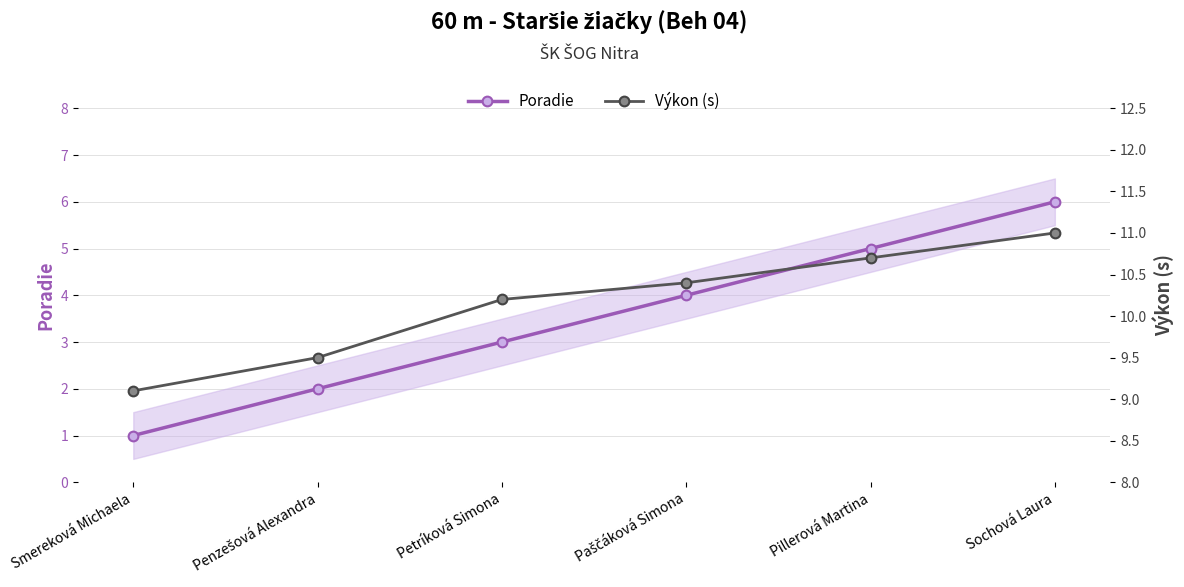

Does the chart display data point markers on the line(s)?

Yes